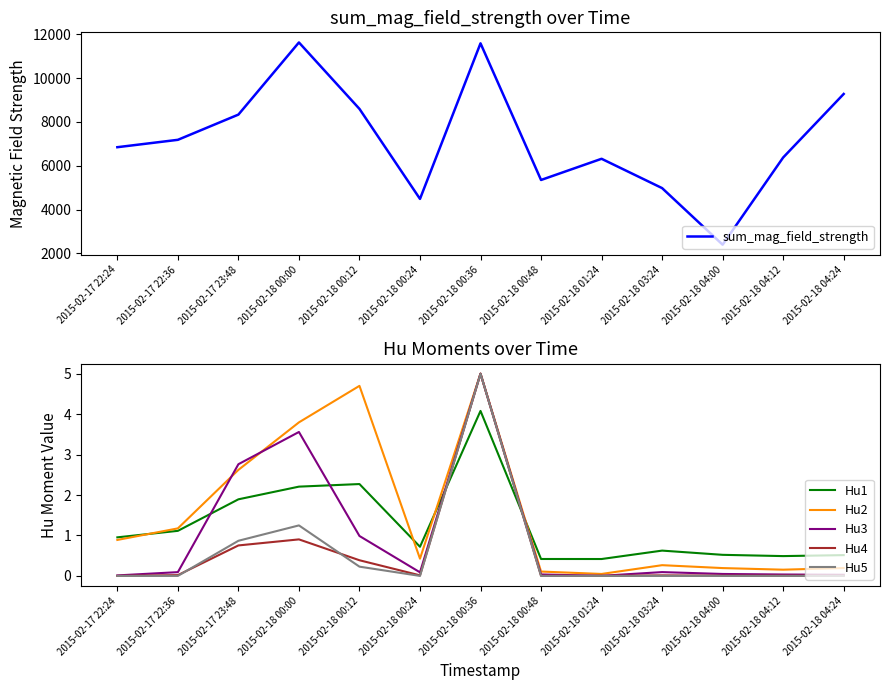

Which category has the lowest value across all series?

2015-02-18 03:24